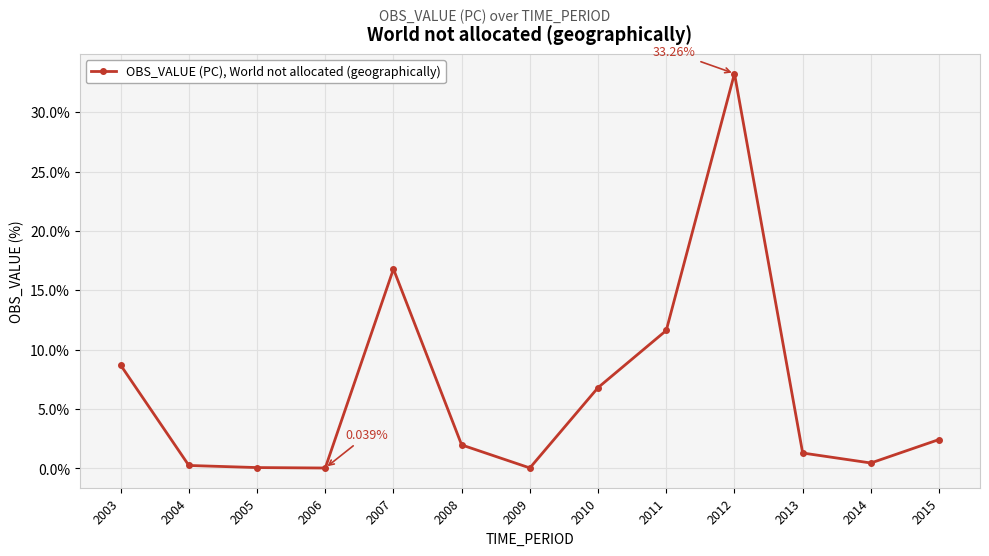

Is this an area chart (filled region under the line)?

No